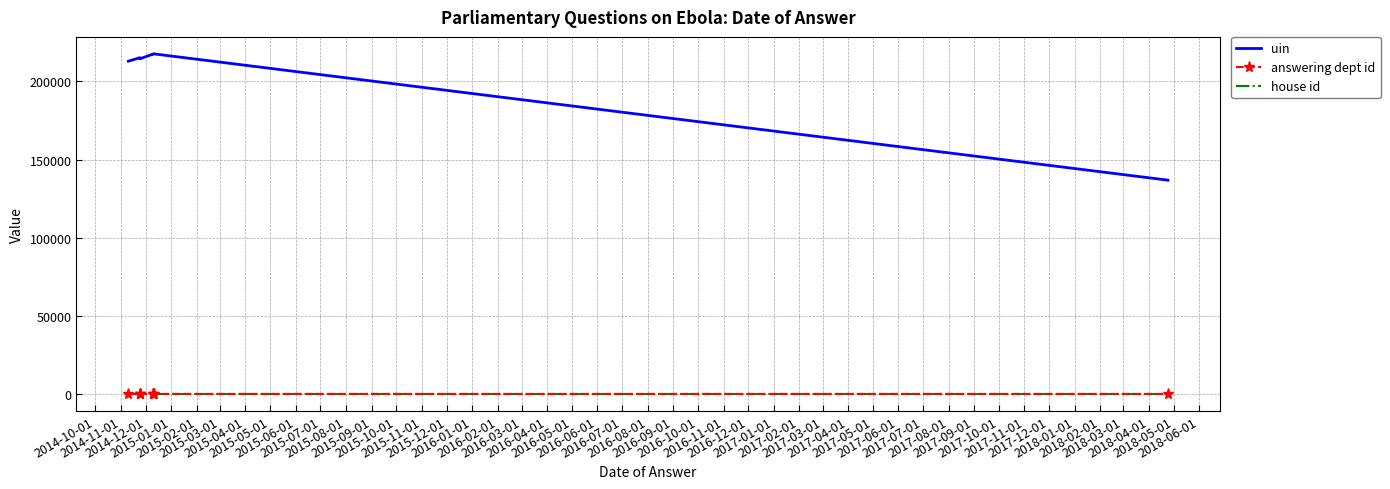

Which series has the largest total across all categories?

uin